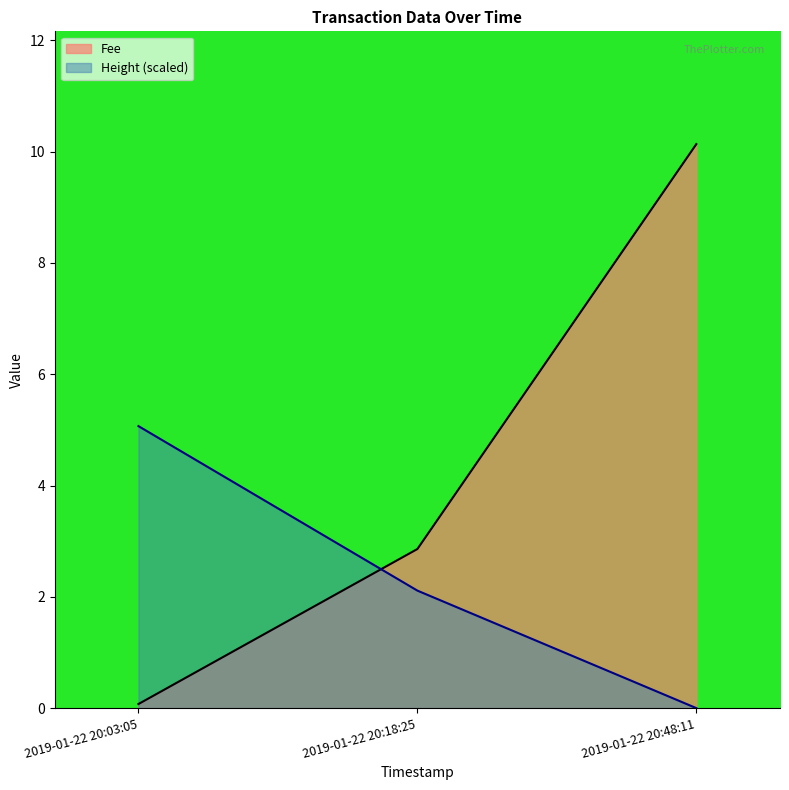

At how many categories does at least one series exceed 2?

3